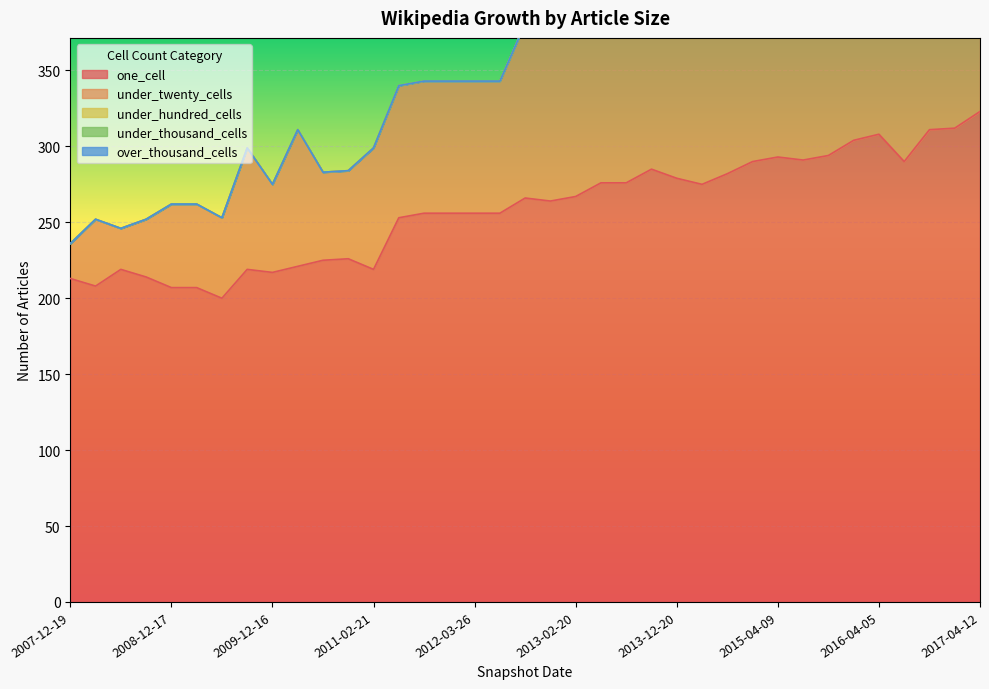

What is the spread (max minus min) of values at 2010-04-01?

221